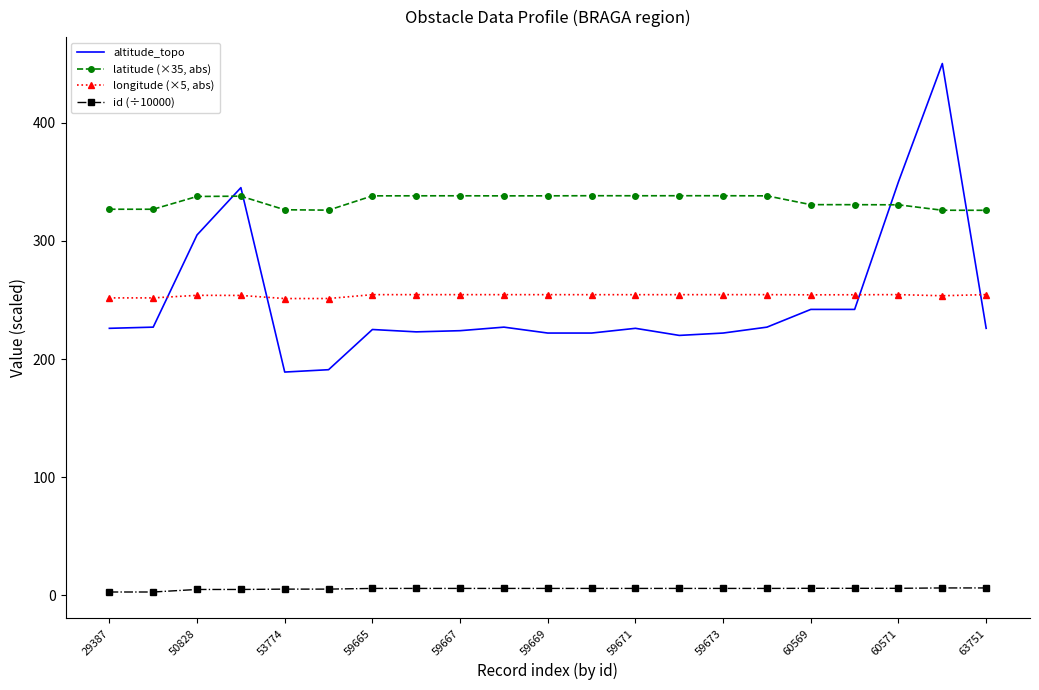

What is the sum of all altitude_topo values?

5231.0